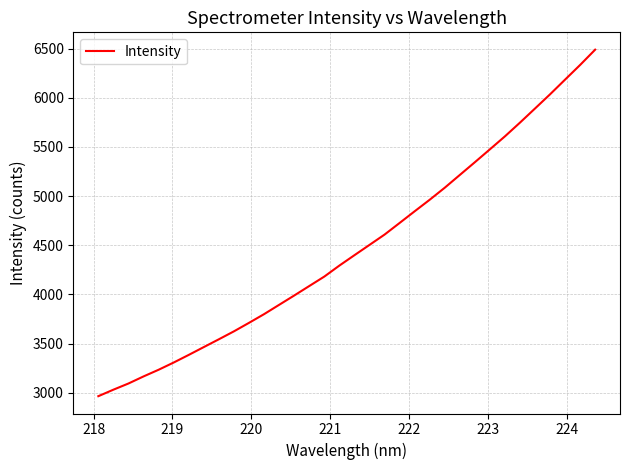

What is the difference between the maximum and minimum values?

3526.5